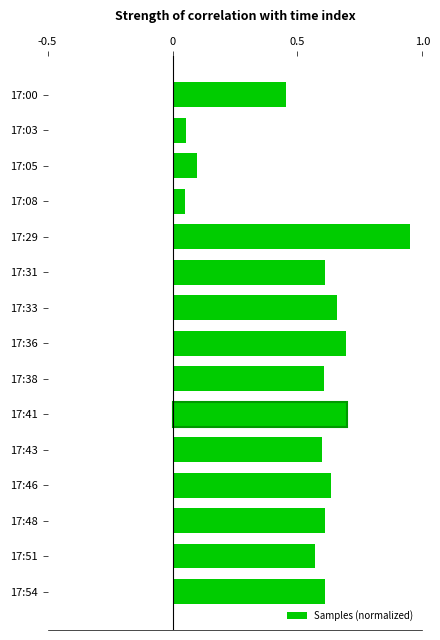

What is the sum of the values at 17:36 and 17:38?

1.3